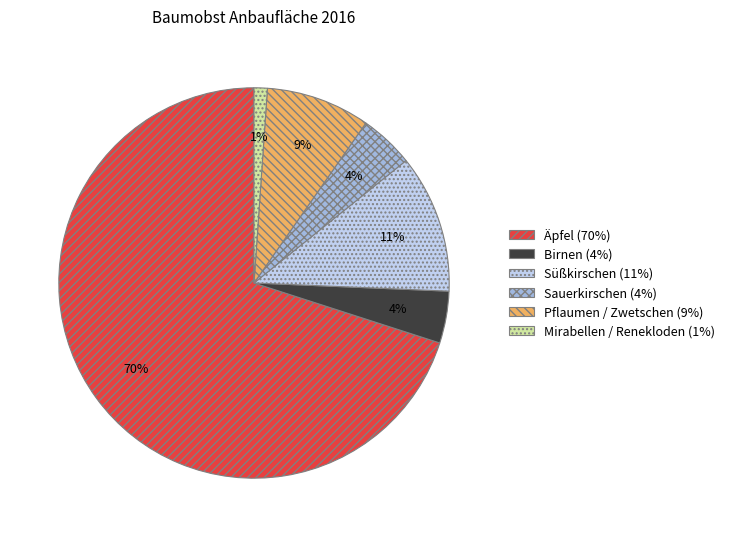

Is there any slice that represents more than half of the pie?

Yes